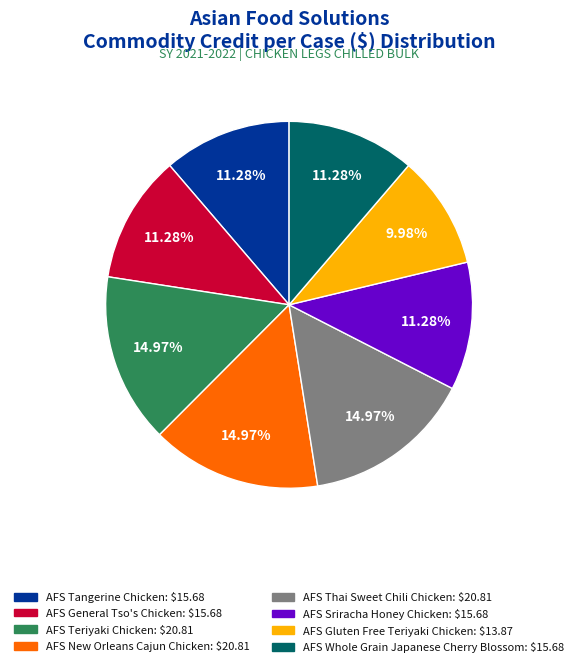

How many slices are in this pie chart?

8